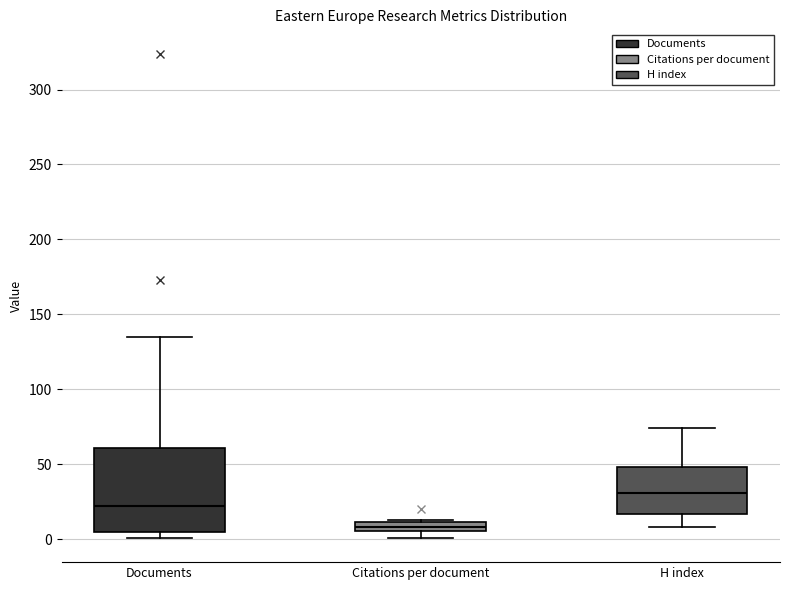

Where is the lower edge of the box for Citations per document on the y-axis? The values are not printed on the chart, so give them approximately, as read against the axis.

5